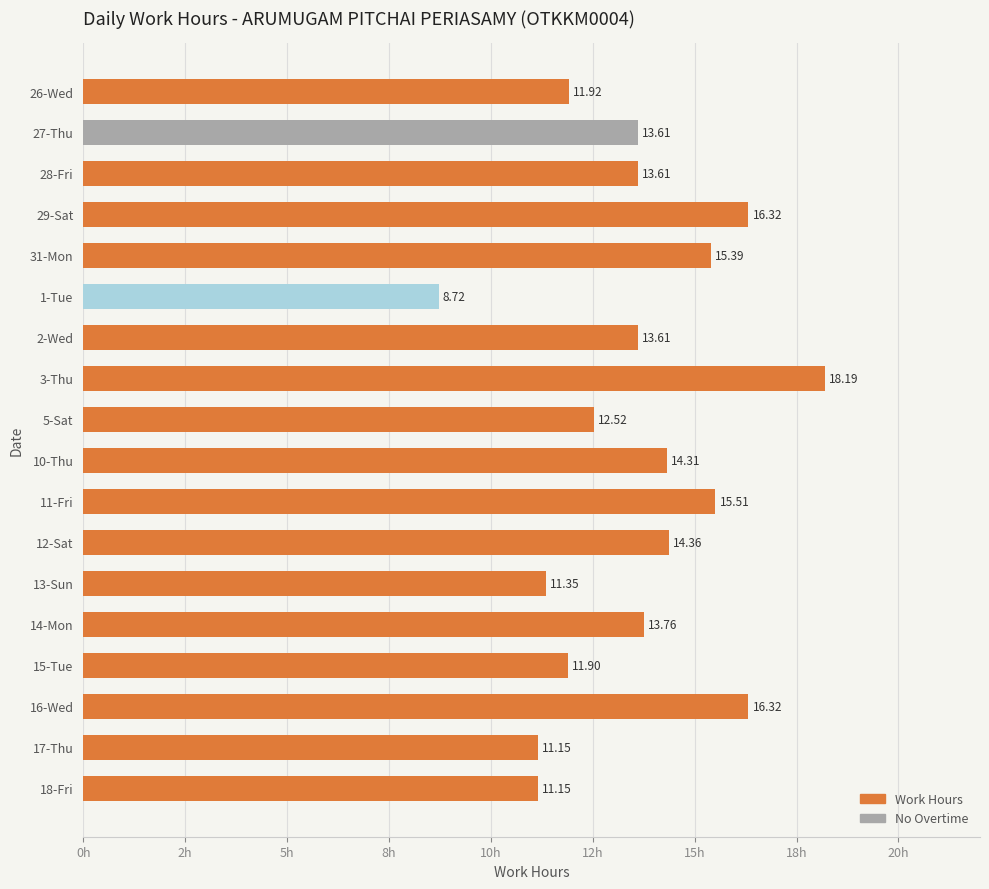

Does the chart contain any negative values?

No